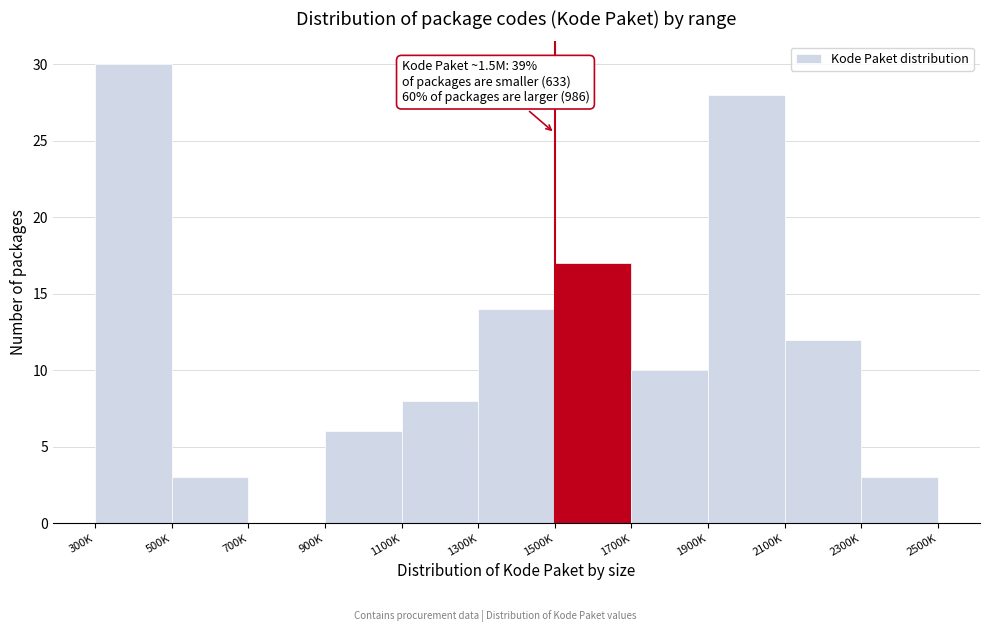

Reading left to right, what are all the values shown in this chart?

300K=30	500K=3	700K=0	900K=6	1100K=8	1300K=14	1500K=17	1700K=10	1900K=28	2100K=12	2300K=3